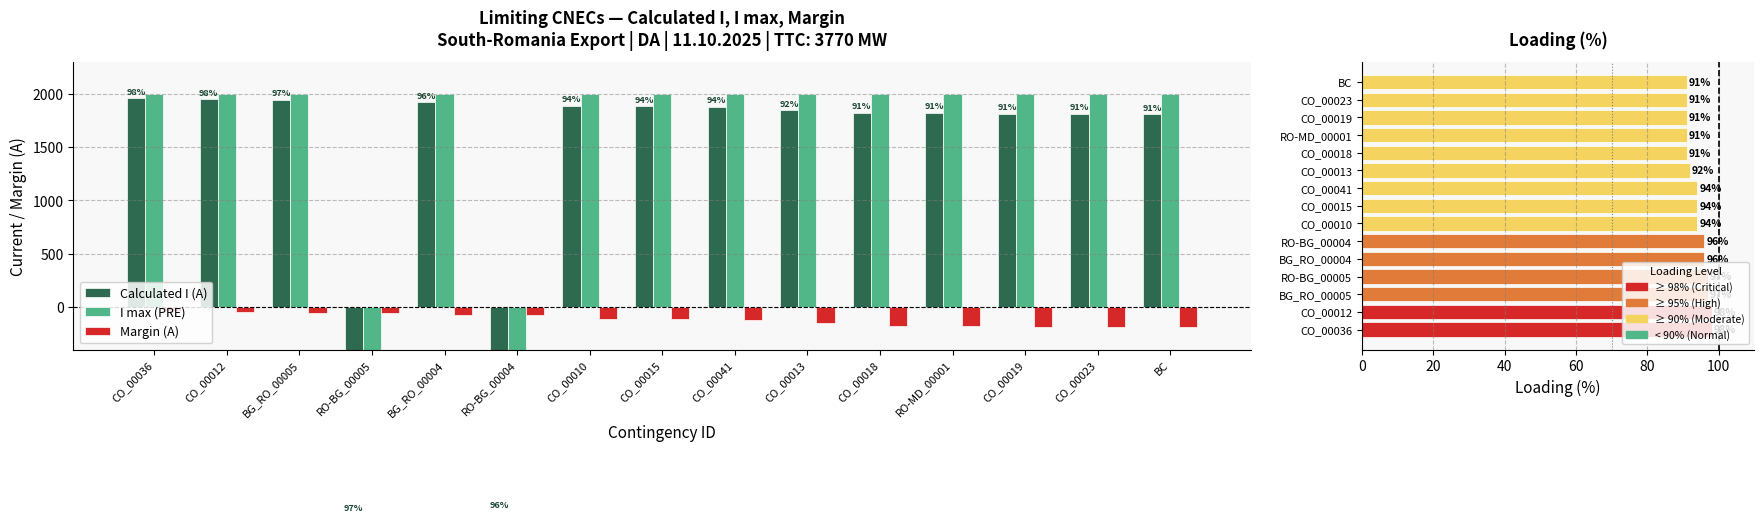

What is the minimum value shown in the chart?

-2000